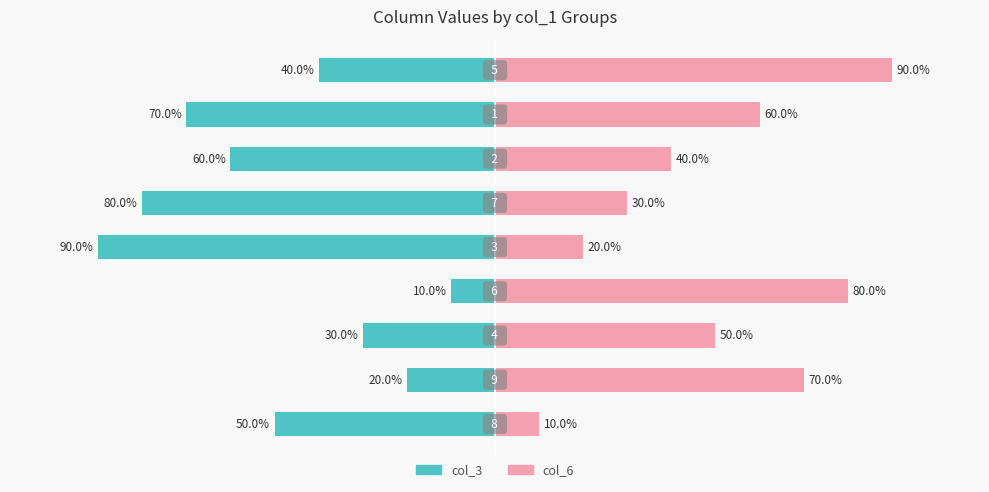

List the series in order of their peak value, highest first.

col_3, col_6